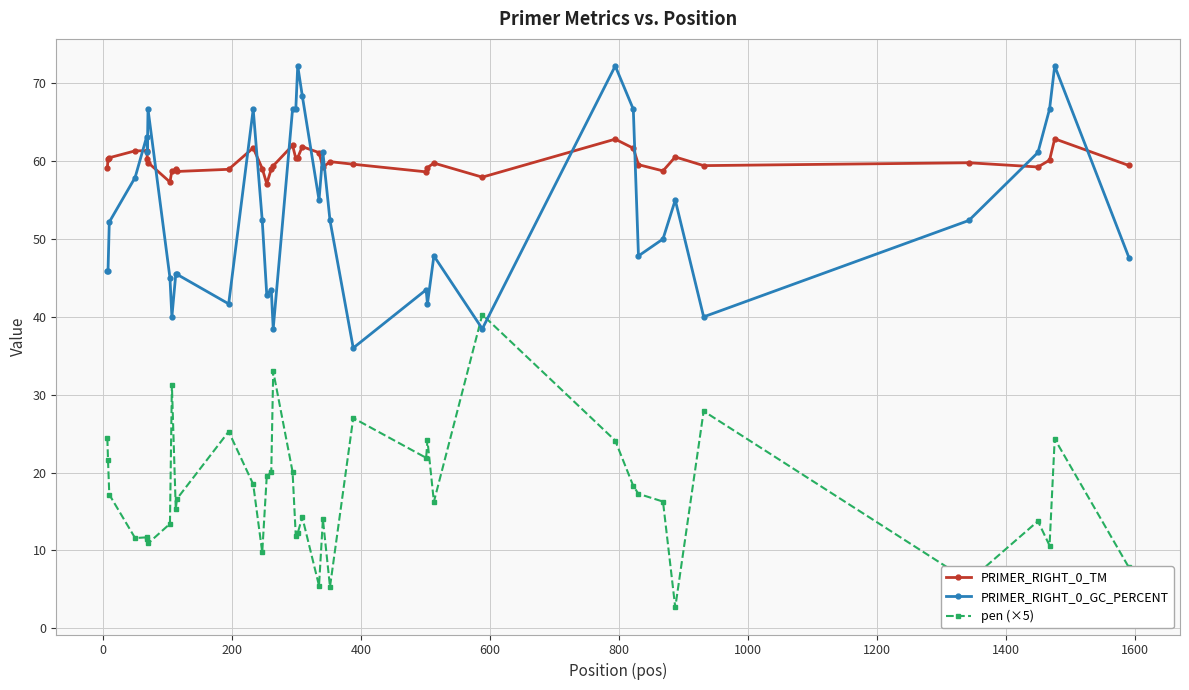

What is the minimum value for pen (×5)?

2.7